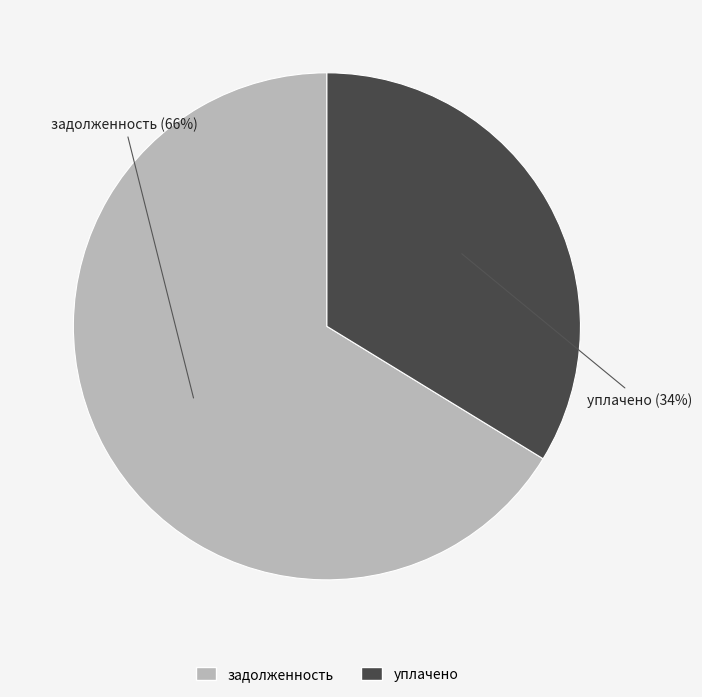

To the nearest percent, what is the average slice percentage?

50%